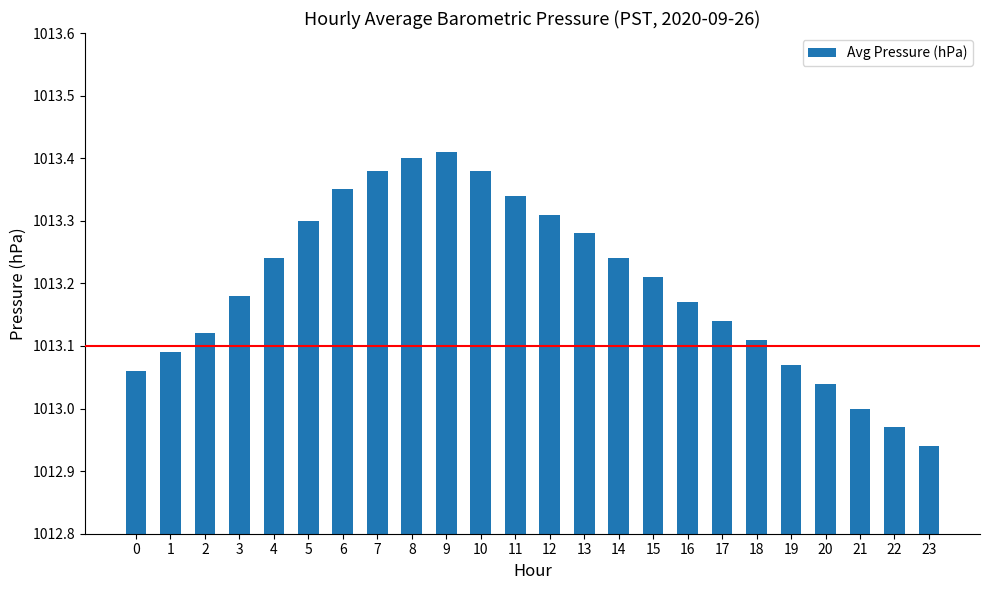

At which label is the value closest to 1013?

21